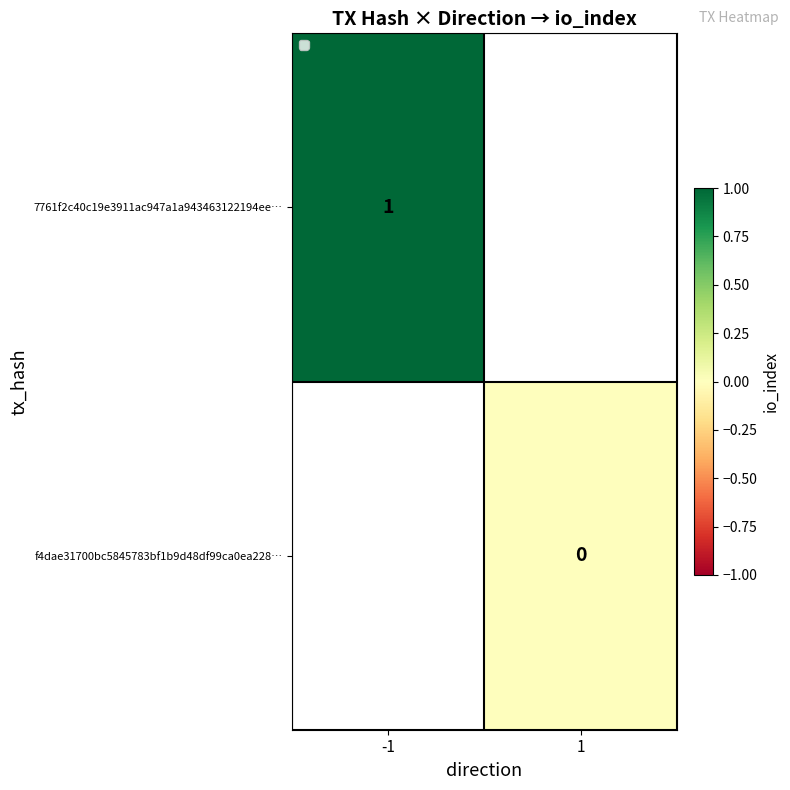

True or false: 7761f2c40c19e3911ac947a1a943463122194ee… has a value of 1 at -1.

True